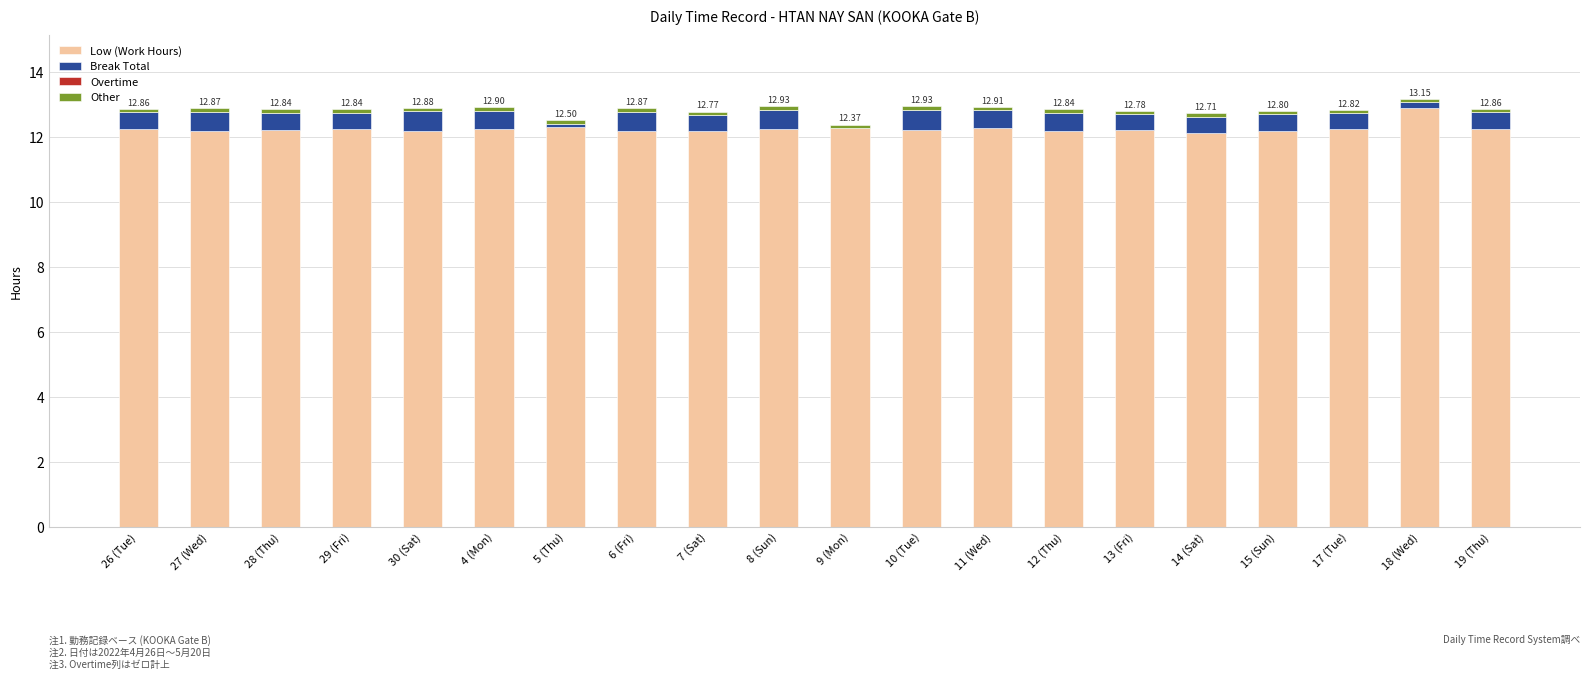

How many distinct data groups are displayed?

3